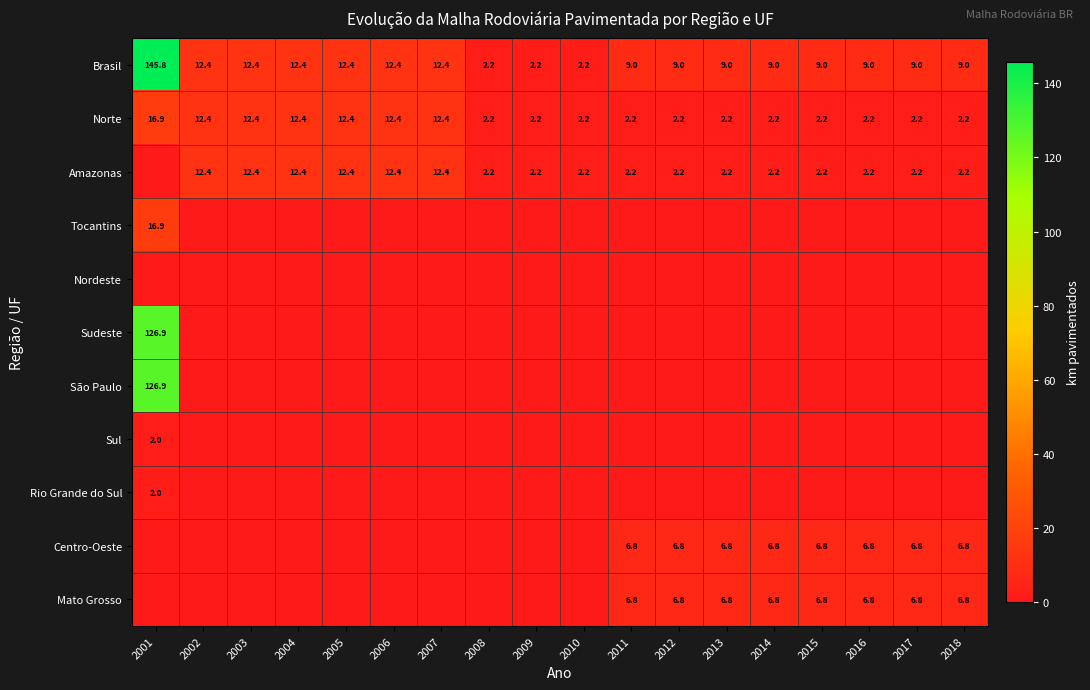

True or false: Norte has a value of 12.4 at 2003.

True